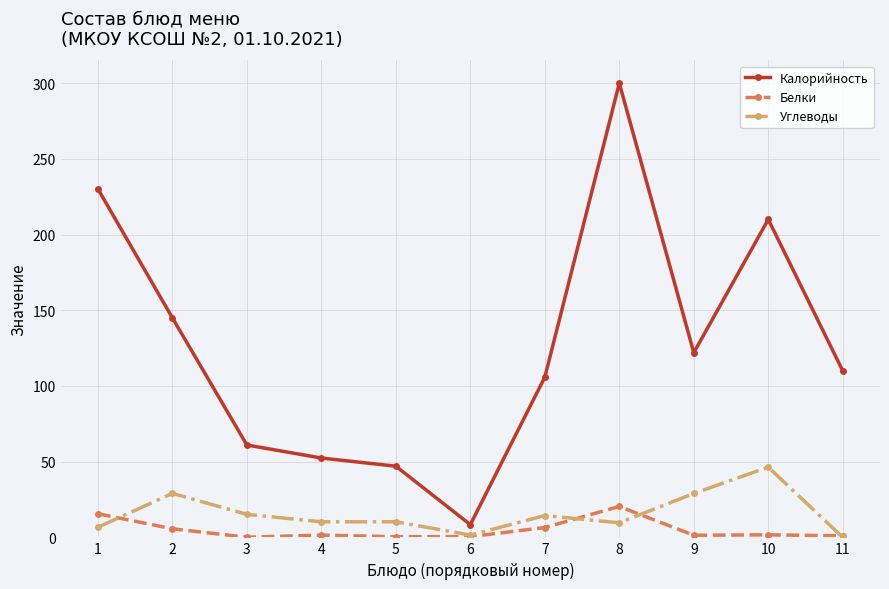

At which label does Калорийность first exceed 110?

1